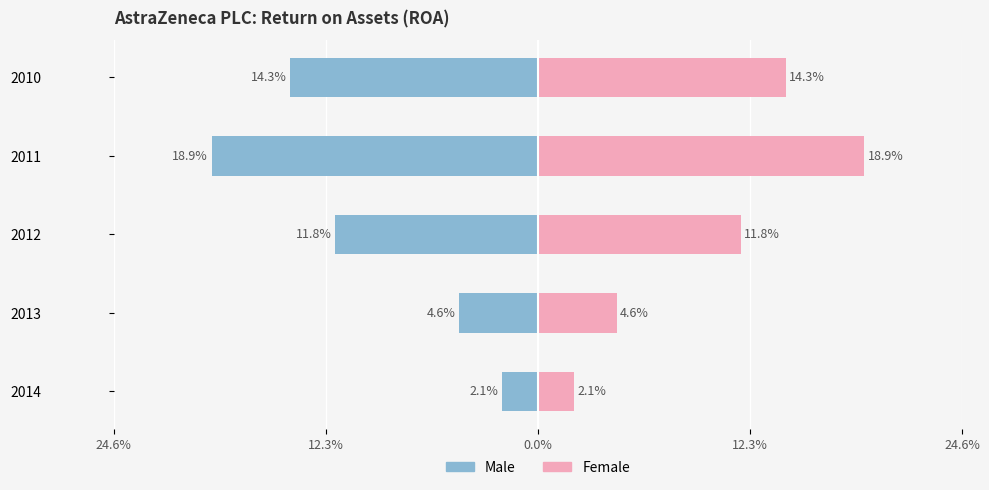

How many bars are there in each group?

2